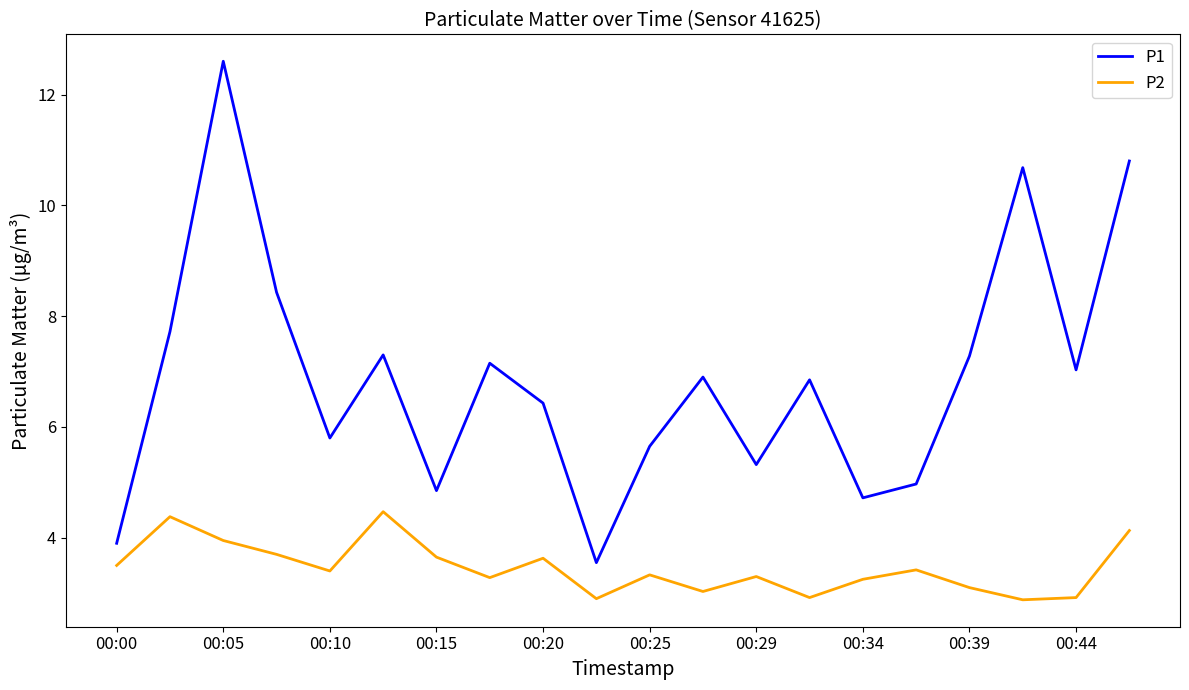

What is the smallest value displayed?

2.9